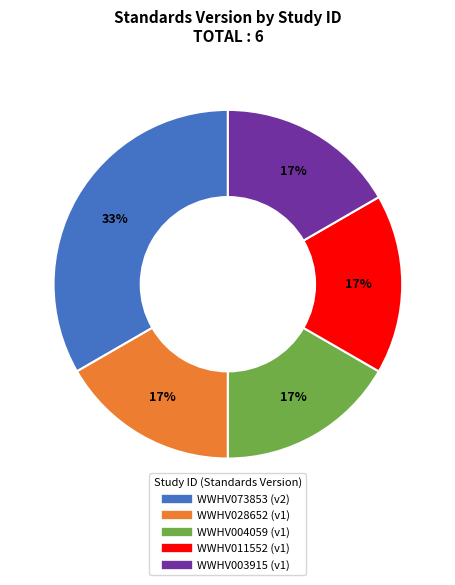

Which slice is the largest?

WWHV073853